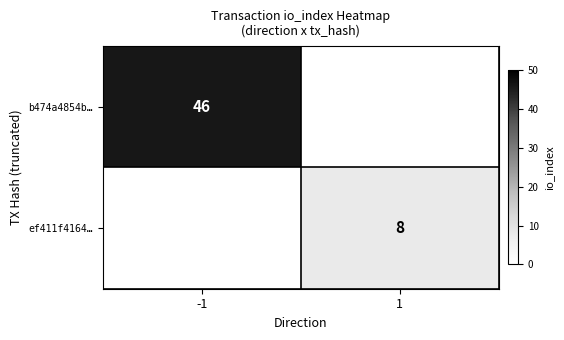

Is the value of ef411f4164… at 1 greater than the value of b474a4854b… at -1?

No